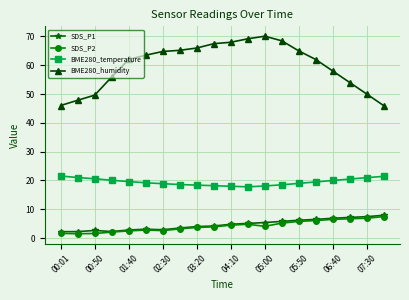

Which series has the largest total across all categories?

BME280_humidity